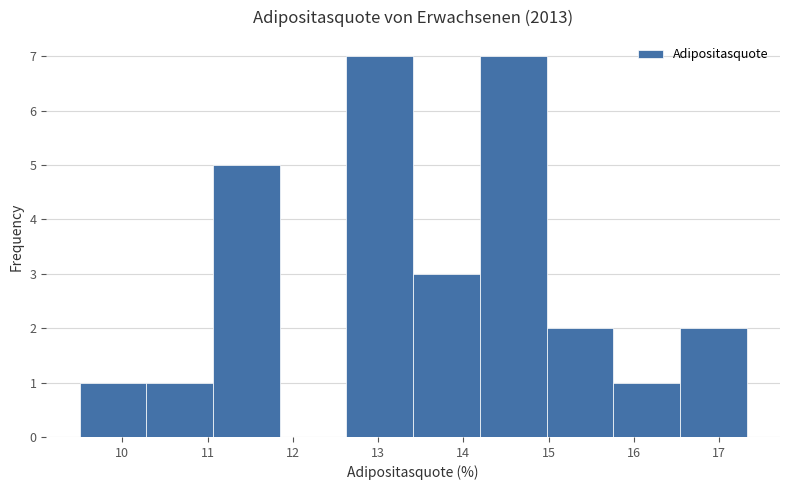

Reading left to right, list every bar in this chart as the range it spans on the x-axis followed by its height. Neither the bar edges nor the heights are printed on the chart, so give them approximately, as read against the axes.

9.5 to 10.3: 1
10.3 to 11.1: 1
11.1 to 11.8: 5
11.8 to 12.6: 0
12.6 to 13.4: 7
13.4 to 14.2: 3
14.2 to 15.0: 7
15.0 to 15.8: 2
15.8 to 16.5: 1
16.5 to 17.3: 2